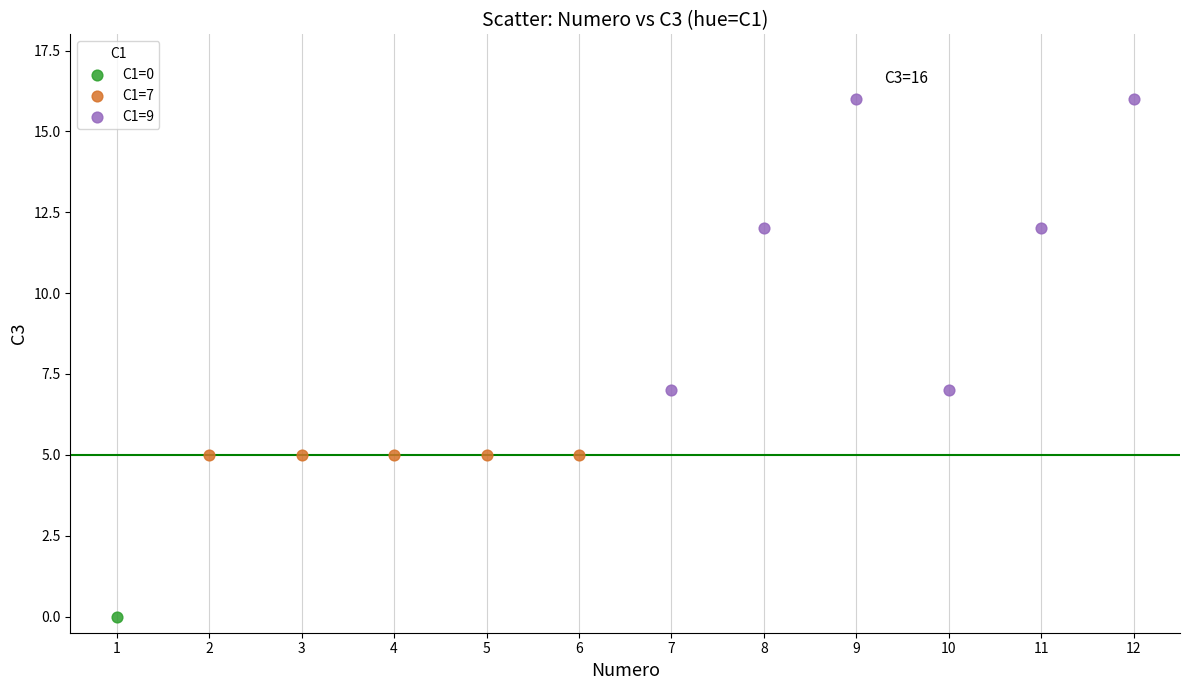

Which series reaches the maximum Y coordinate?

C1=9